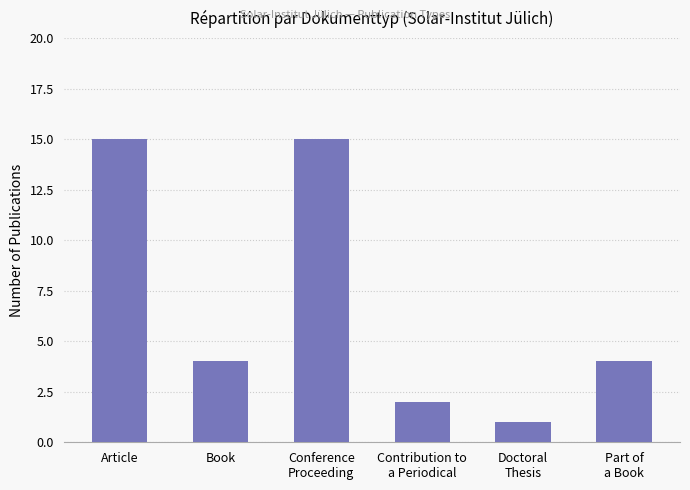

What is the value of the 5th bar from the left?

1